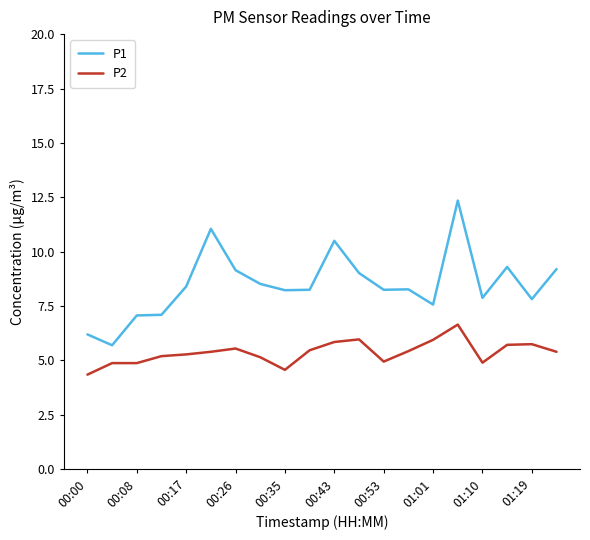

Which series has the widest spread of values?

P1